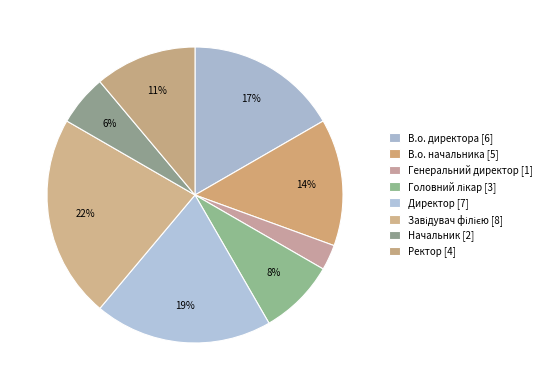

How many segments does this pie chart have?

8